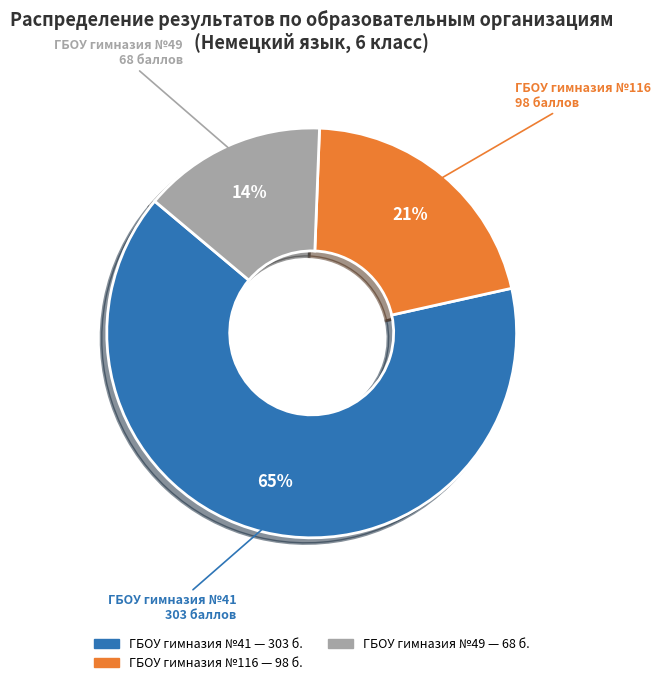

To the nearest percent, what is the average slice percentage?

33%